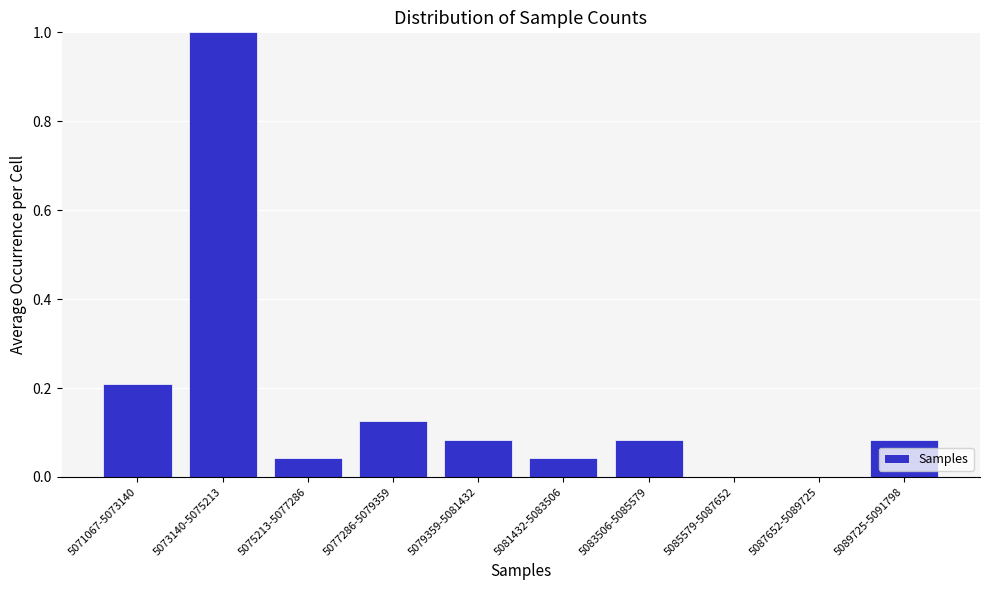

True or false: the data shows 0.1 at 5071067-5073140.

False